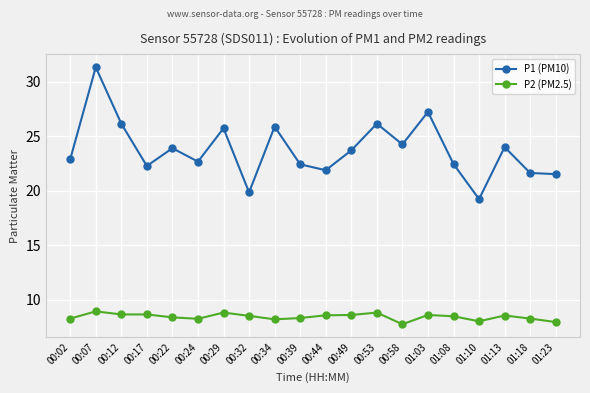

Rank the series by their maximum value, from highest to lowest.

P1 (PM10), P2 (PM2.5)